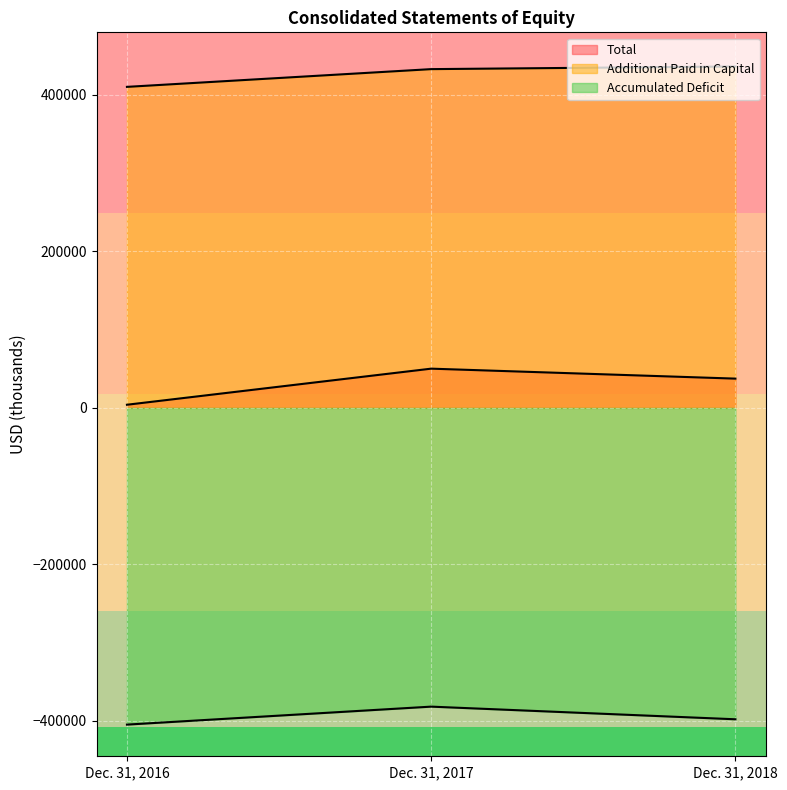

Reading left to right, what are all the values shown in this chart?

Total: Dec. 31, 2016=4066	Dec. 31, 2017=50189	Dec. 31, 2018=37454
Additional Paid in Capital: Dec. 31, 2016=410372	Dec. 31, 2017=433044	Dec. 31, 2018=436433
Accumulated Deficit: Dec. 31, 2016=-404789	Dec. 31, 2017=-381810	Dec. 31, 2018=-397977